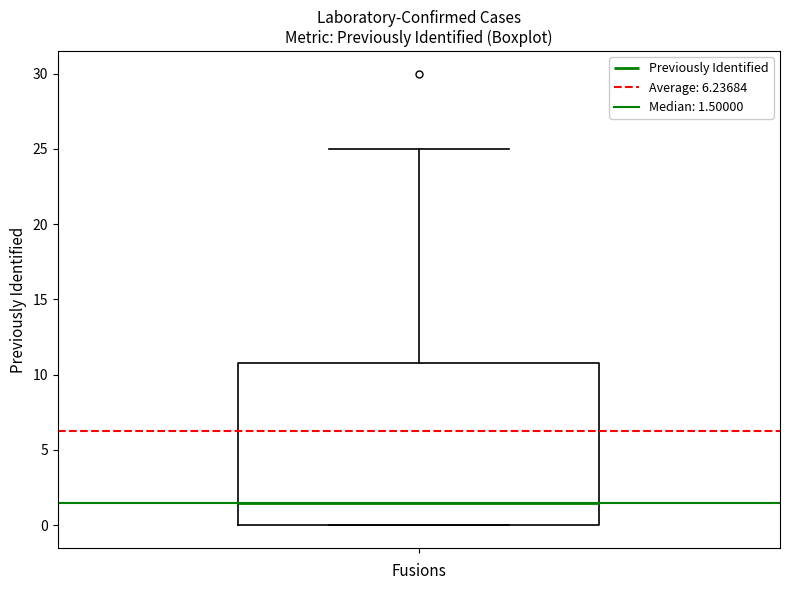

Where does the upper whisker of the box end on the y-axis? The values are not printed on the chart, so give them approximately, as read against the axis.

25.0